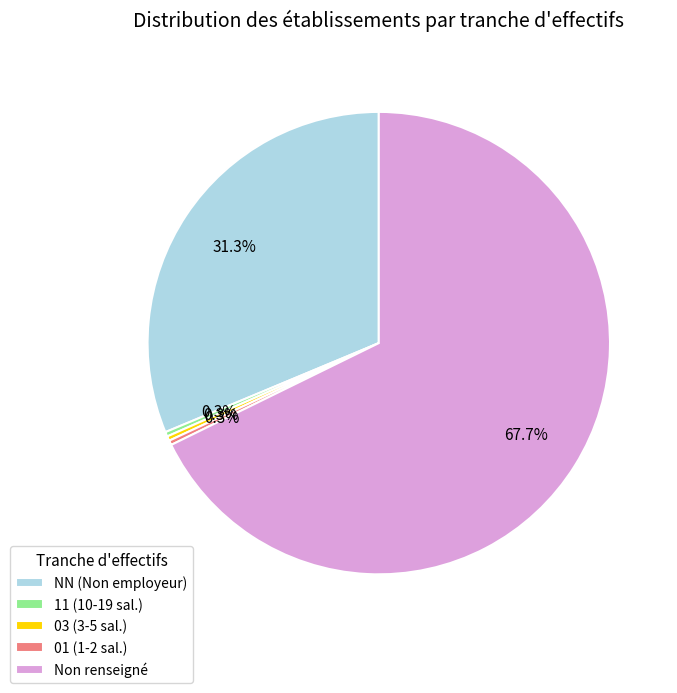

Which slice is the largest?

Non renseigné